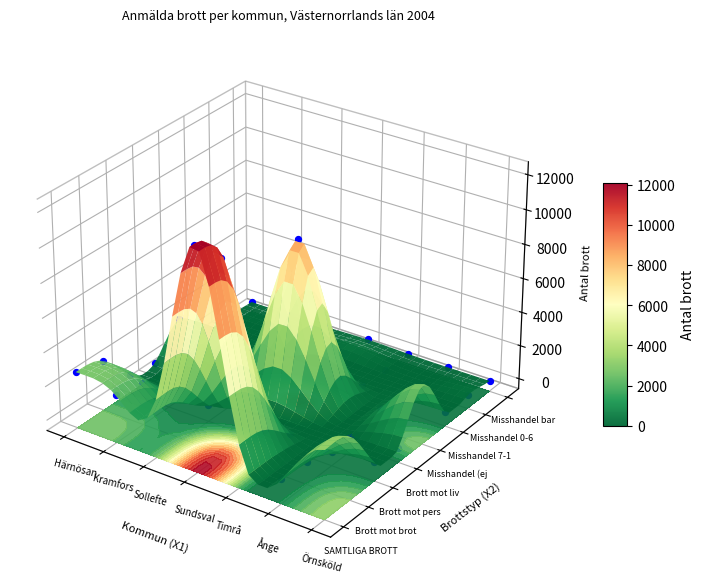

At how many categories does at least one series exceed 1342?

4